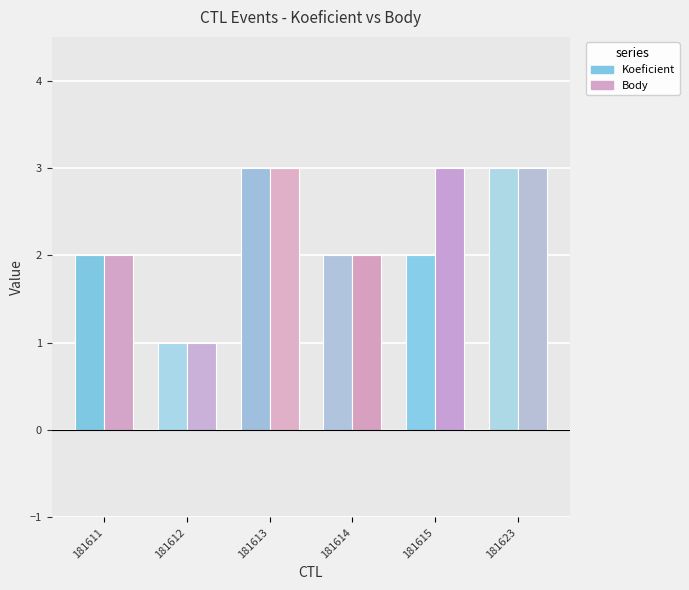

Is it true that Koeficient equals 3 at 181613?

True